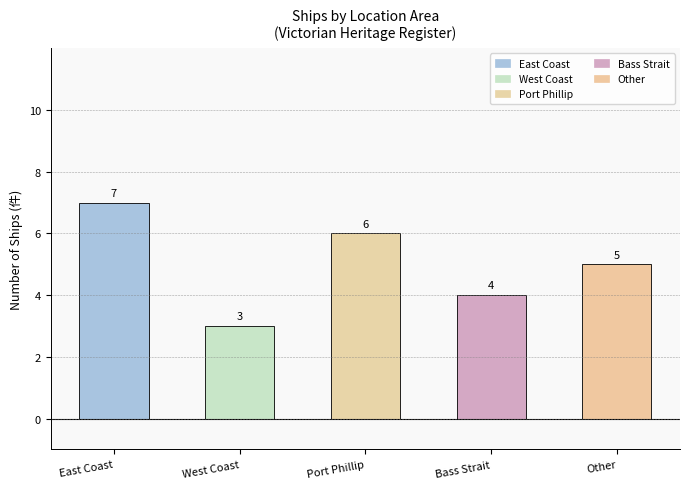

What is the maximum value shown in the chart?

7